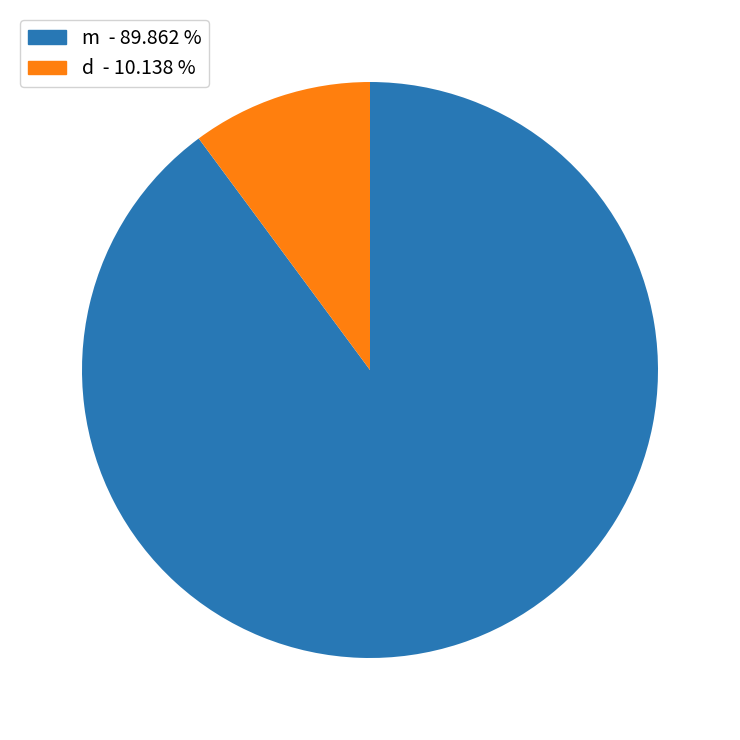

Is there a majority slice in this chart?

Yes